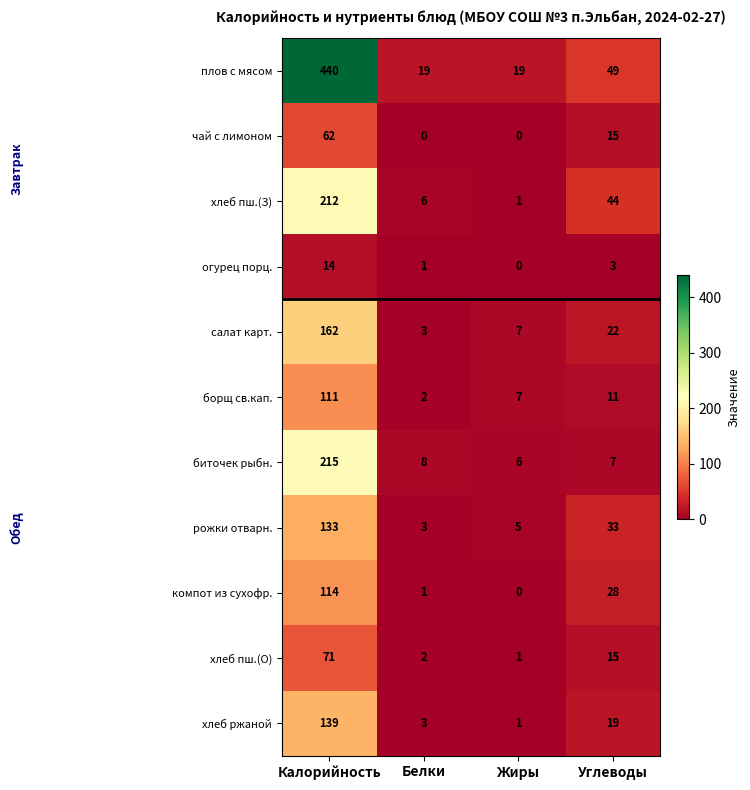

What is the difference between the maximum and minimum values in the огурец порц. series?

14